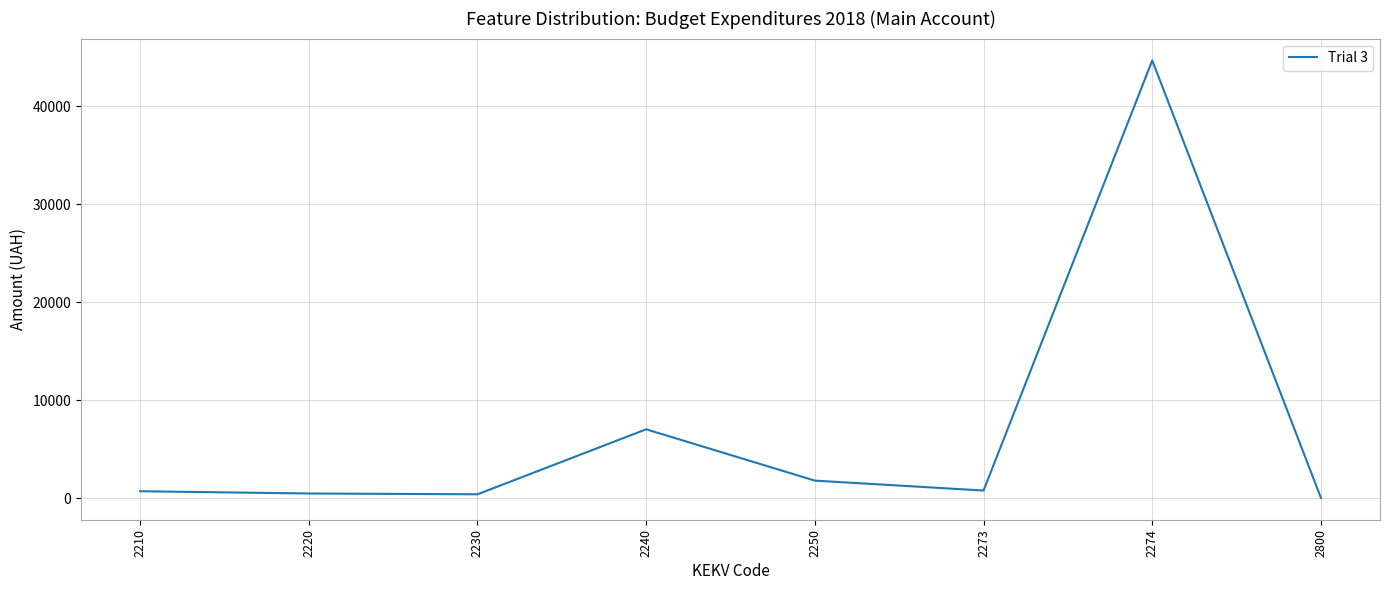

What is the average value?

6996.6